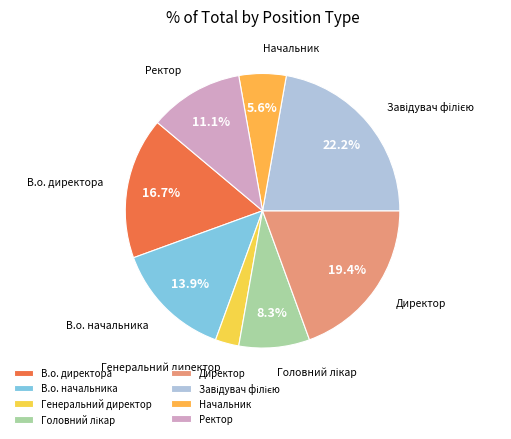

To the nearest percent, what portion does Ректор represent?

11%